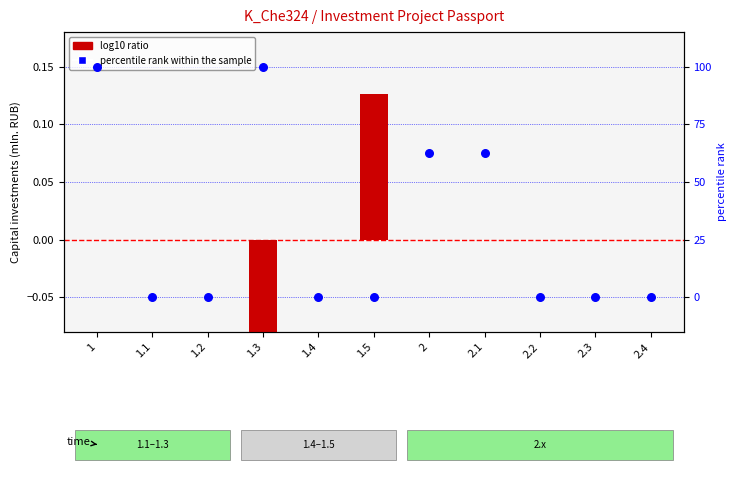

Is the value of percentile rank within the sample at 2.1 greater than the value of log10 ratio at 2.2?

Yes